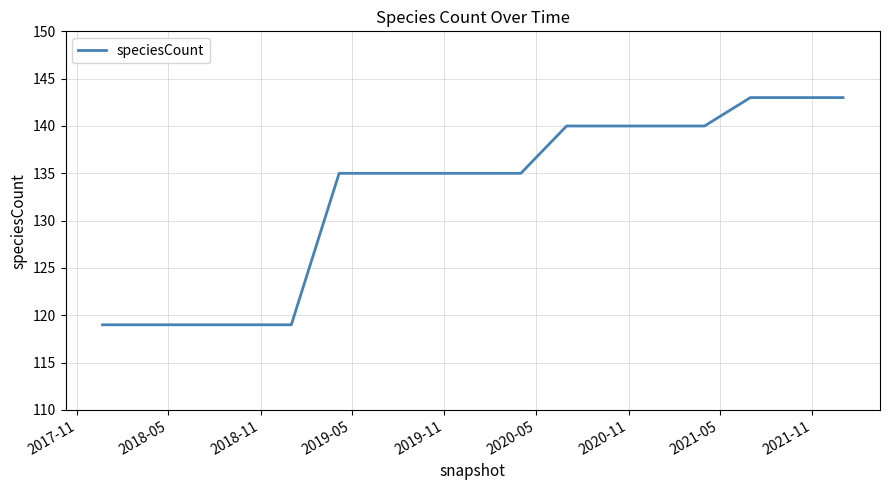

What is the difference between the maximum and minimum values?

24